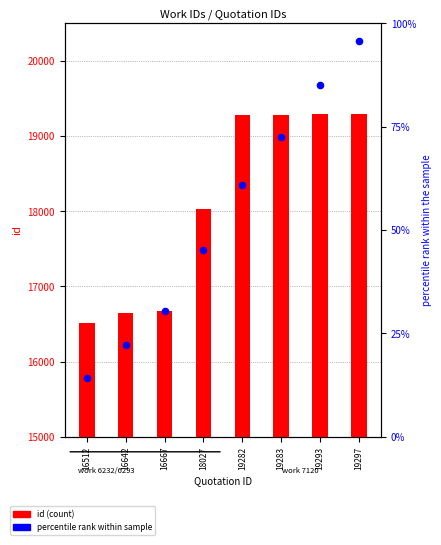

Which series reaches the minimum Y coordinate?

percentile rank within sample